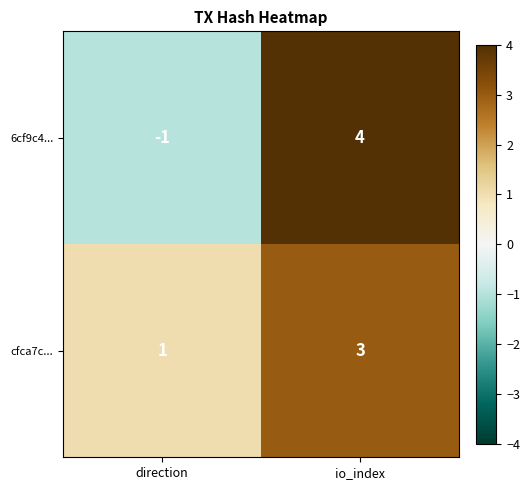

What is the sum of all 6cf9c4... values?

3